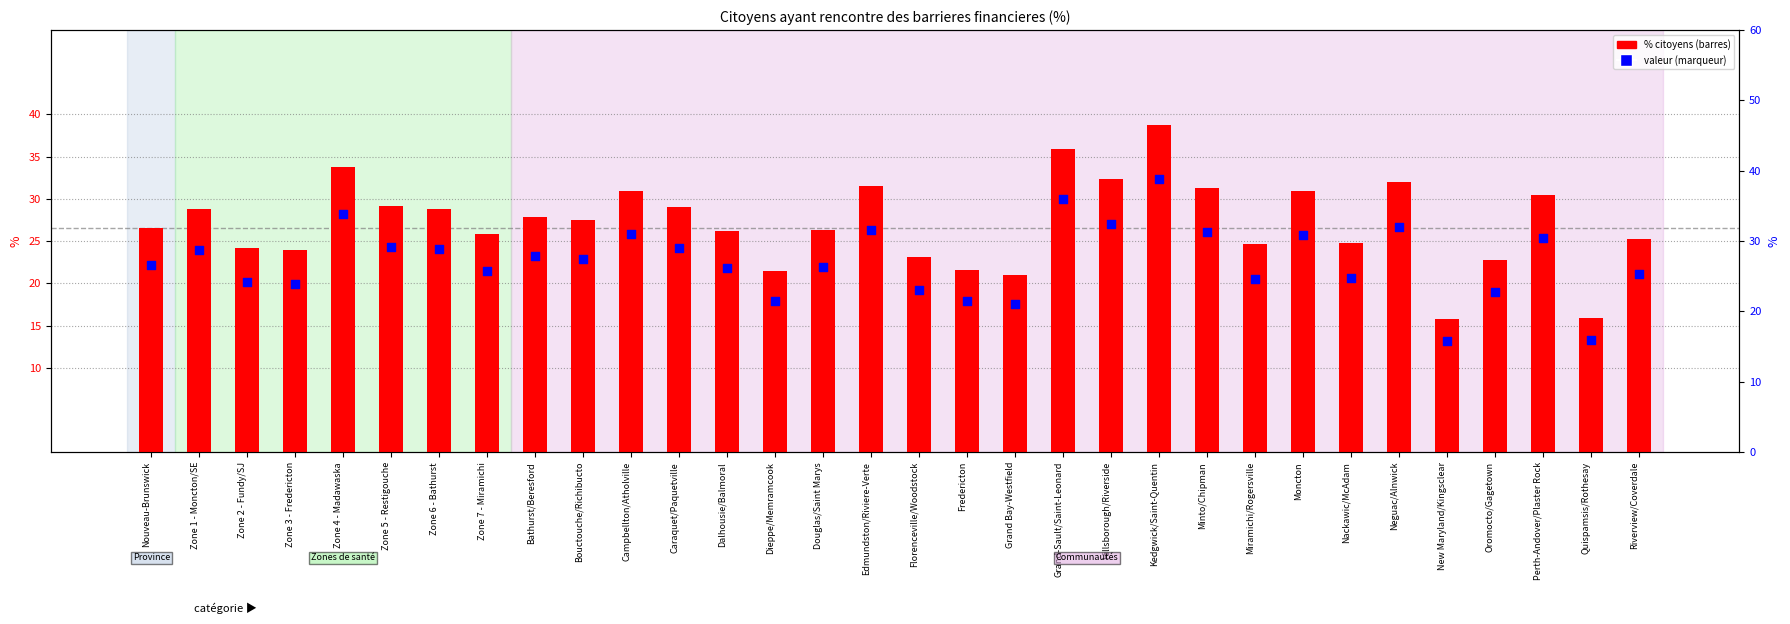

Is the value of valeur (%) at Hillsborough/Riverside greater than the value of % citoyens at Campbellton/Atholville?

Yes